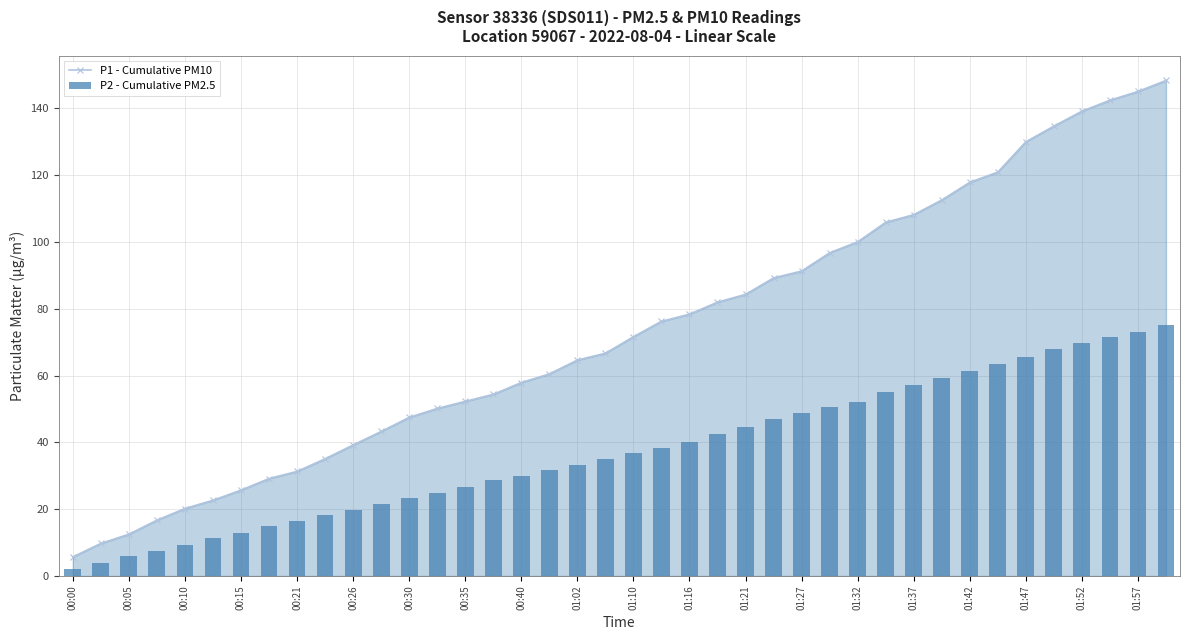

What is the spread (max minus min) of values at 27?

46.3